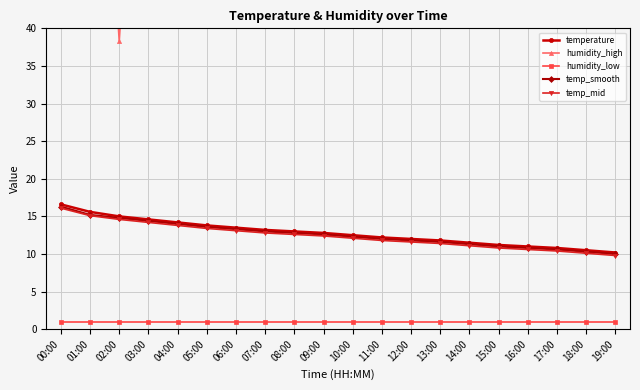

Reading left to right, transcribe all the data shown in this chart.

temperature: 00:00=16.6	01:00=15.6	02:00=15.0	03:00=14.6	04:00=14.2	05:00=13.8	06:00=13.5	07:00=13.2	08:00=13.0	09:00=12.8	10:00=12.5	11:00=12.2	12:00=12.0	13:00=11.8	14:00=11.5	15:00=11.2	16:00=11.0	17:00=10.8	18:00=10.5	19:00=10.2
humidity_high: 00:00=99.9	01:00=99.9	02:00=38.3	03:00=99.9	04:00=99.9	05:00=99.9	06:00=99.9	07:00=99.9	08:00=99.9	09:00=99.9	10:00=99.9	11:00=99.9	12:00=99.9	13:00=99.9	14:00=99.9	15:00=99.9	16:00=99.9	17:00=99.9	18:00=99.9	19:00=99.9
humidity_low: 00:00=1.0	01:00=1.0	02:00=1.0	03:00=1.0	04:00=1.0	05:00=1.0	06:00=1.0	07:00=1.0	08:00=1.0	09:00=1.0	10:00=1.0	11:00=1.0	12:00=1.0	13:00=1.0	14:00=1.0	15:00=1.0	16:00=1.0	17:00=1.0	18:00=1.0	19:00=1.0
temp_smooth: 00:00=16.3	01:00=15.2	02:00=14.8	03:00=14.4	04:00=14.0	05:00=13.6	06:00=13.3	07:00=13.0	08:00=12.8	09:00=12.6	10:00=12.3	11:00=12.0	12:00=11.8	13:00=11.6	14:00=11.3	15:00=11.0	16:00=10.8	17:00=10.6	18:00=10.3	19:00=10.0
temp_mid: 00:00=16.1	01:00=15.1	02:00=14.6	03:00=14.2	04:00=13.8	05:00=13.4	06:00=13.1	07:00=12.8	08:00=12.6	09:00=12.4	10:00=12.1	11:00=11.8	12:00=11.6	13:00=11.4	14:00=11.1	15:00=10.8	16:00=10.6	17:00=10.4	18:00=10.1	19:00=9.8